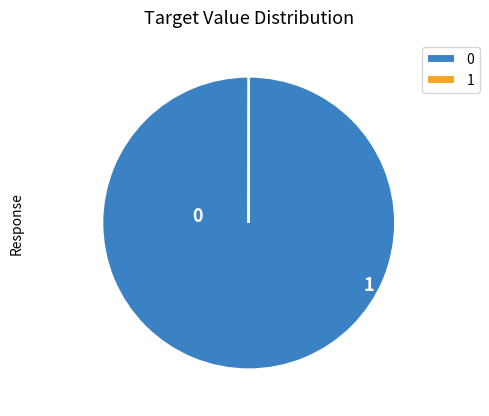

Count the number of slices in the pie.

2